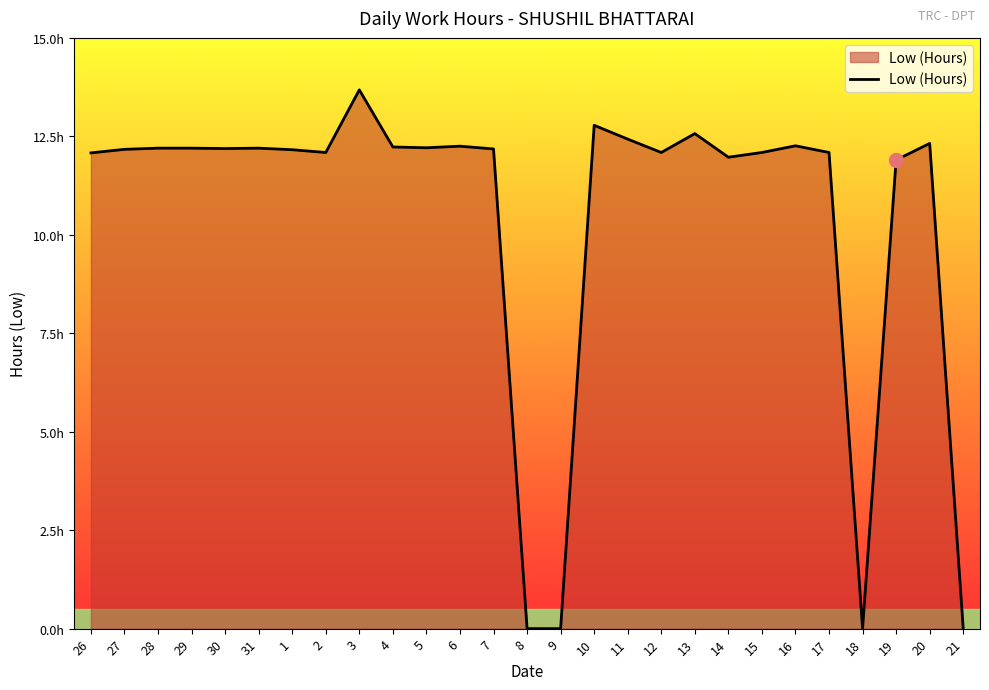

What is the label of the 23rd point from the right?

30